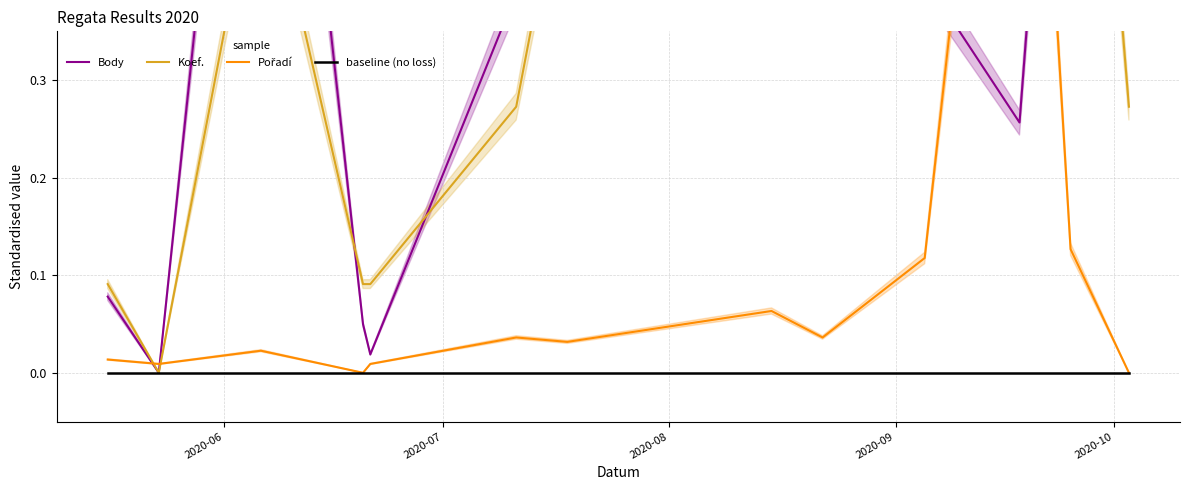

Count the number of data series in this chart.

4